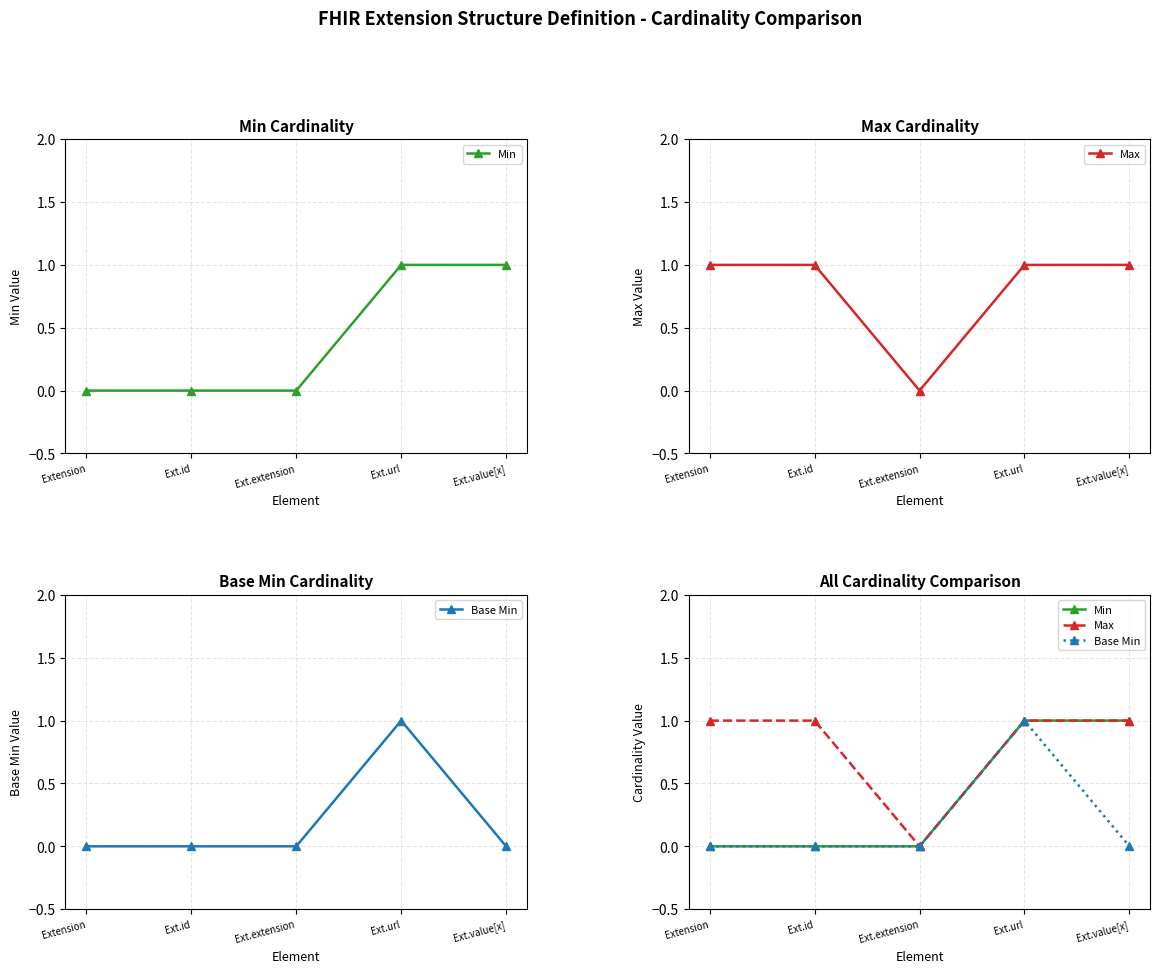

How many lines are shown in the chart?

3